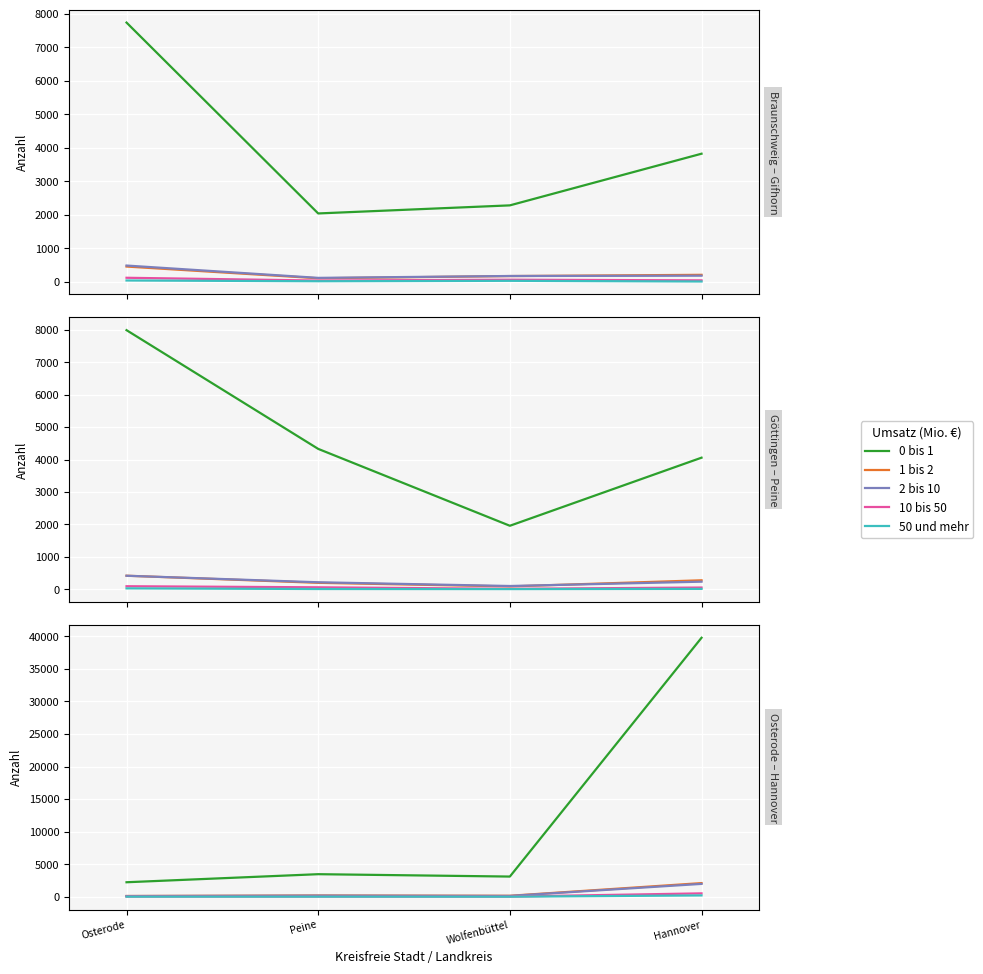

What is the difference between the maximum and minimum values in the 10 bis 50 series?

494